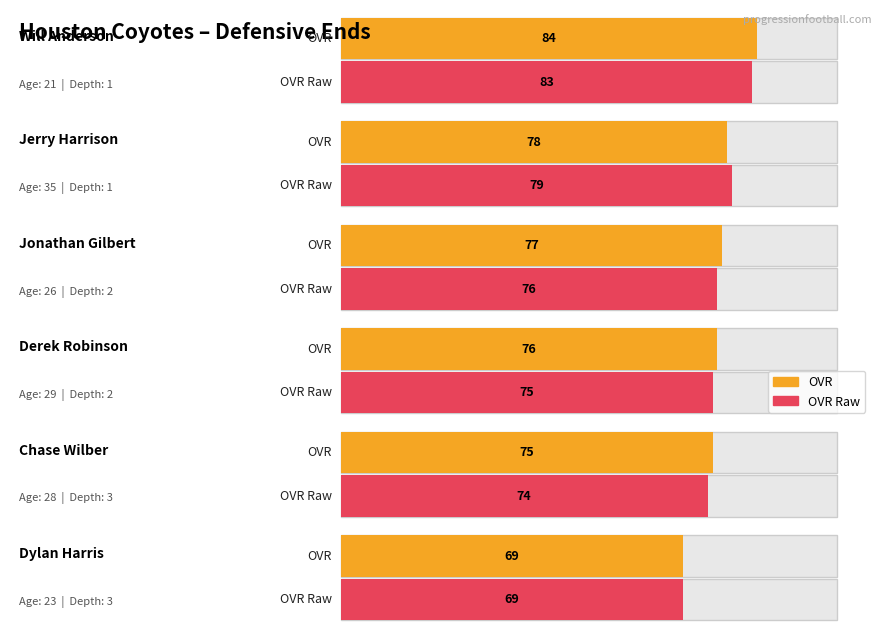

At which category is the sum across all series the highest?

Will Anderson